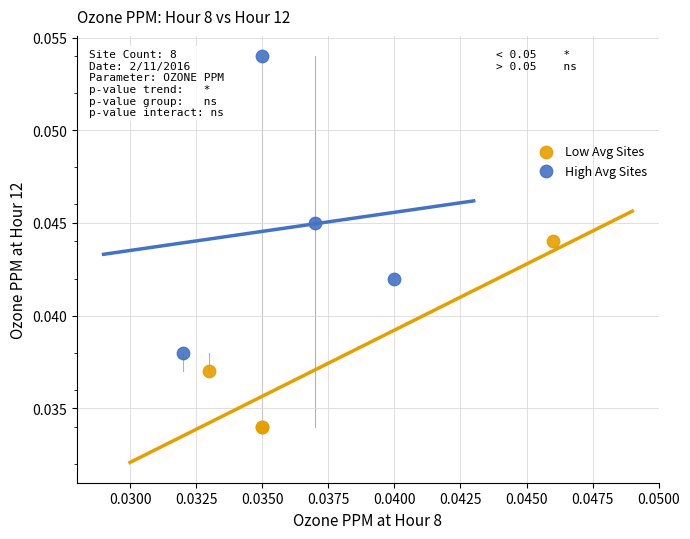

What are all the series names shown in the legend?

Low Avg Sites, High Avg Sites